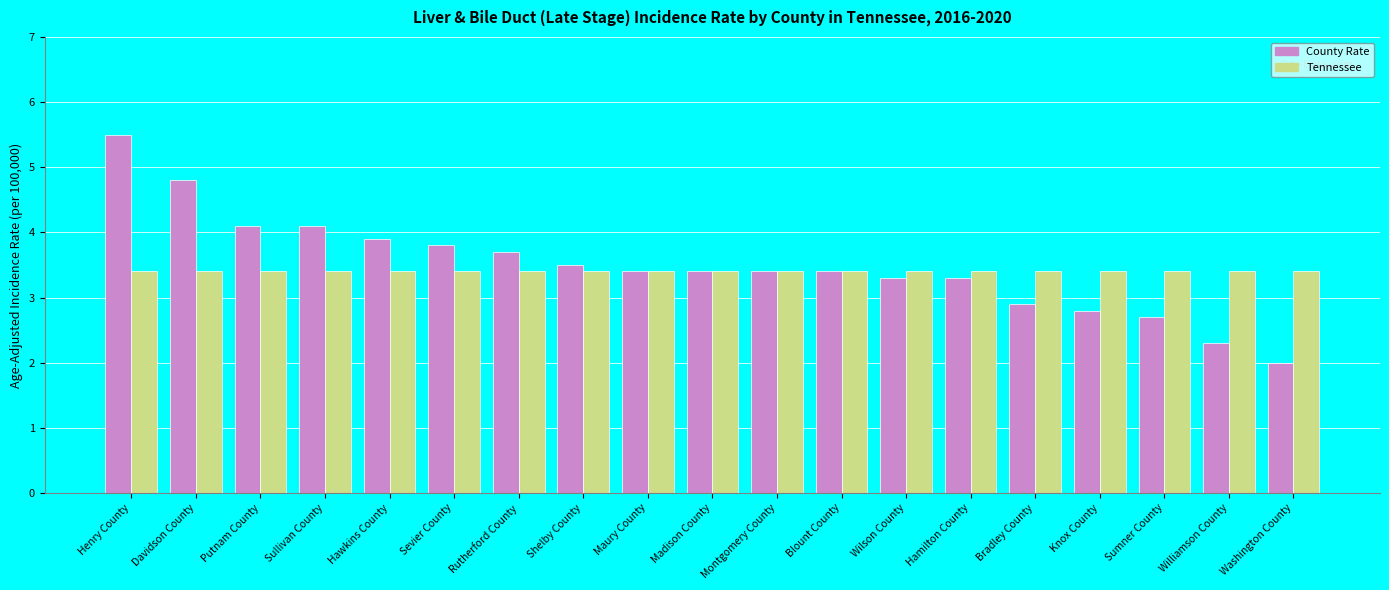

Are the bars horizontal?

No